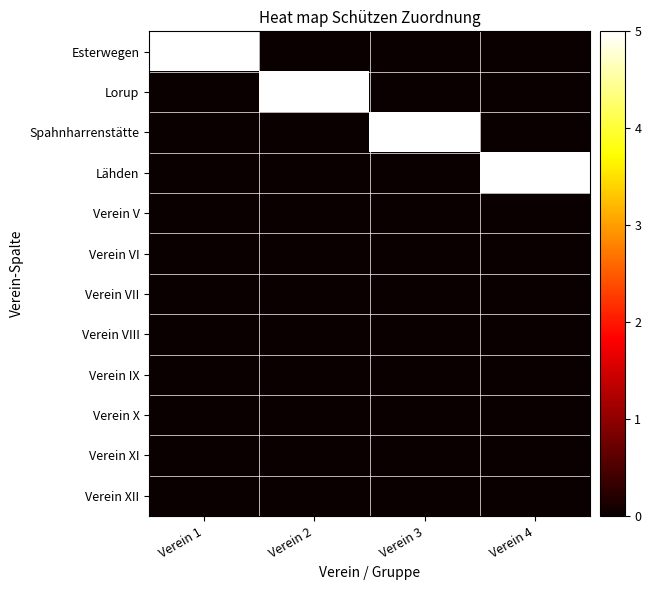

Which series has the largest total across all categories?

Esterwegen